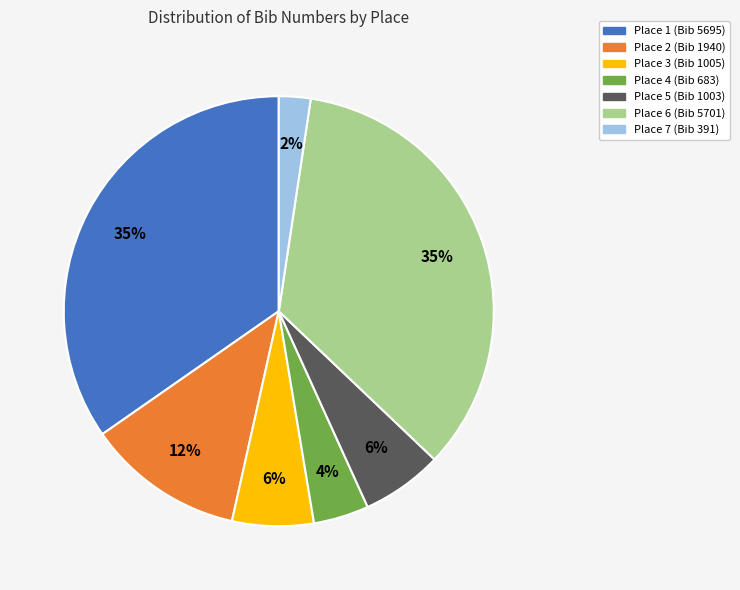

Does any single category account for the majority?

No